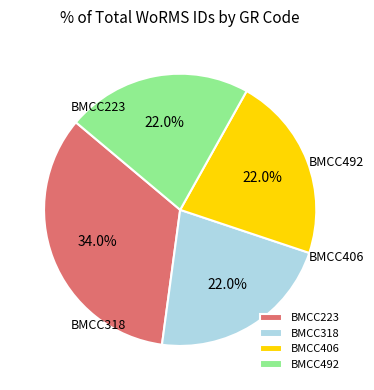

To the nearest percent, what portion does BMCC318 represent?

22%